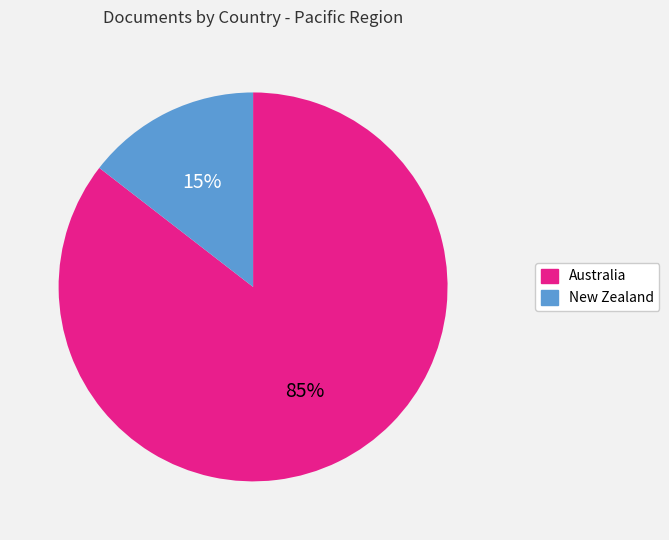

Is the sum of New Zealand and Australia greater than half?

Yes